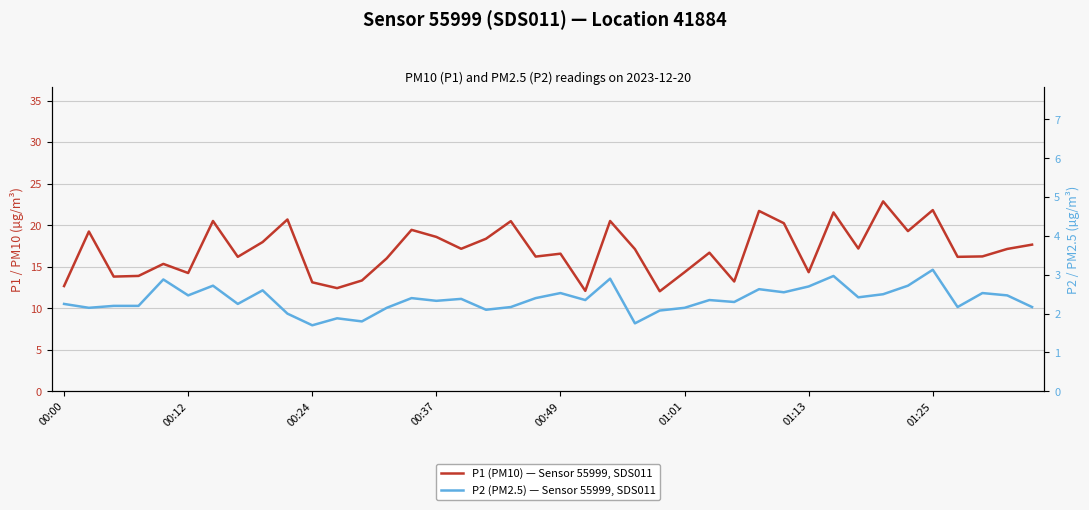

At which category is the sum across all series the highest?

33